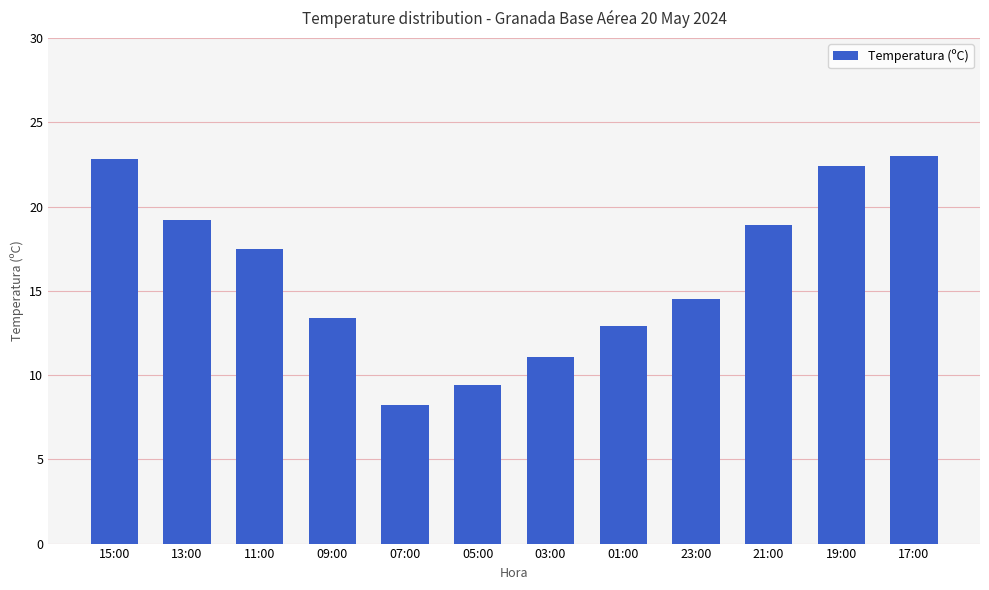

Reading right to left, transcribe all the data shown in this chart.

17:00=23.0	19:00=22.4	21:00=18.9	23:00=14.5	01:00=12.9	03:00=11.1	05:00=9.4	07:00=8.2	09:00=13.4	11:00=17.5	13:00=19.2	15:00=22.8